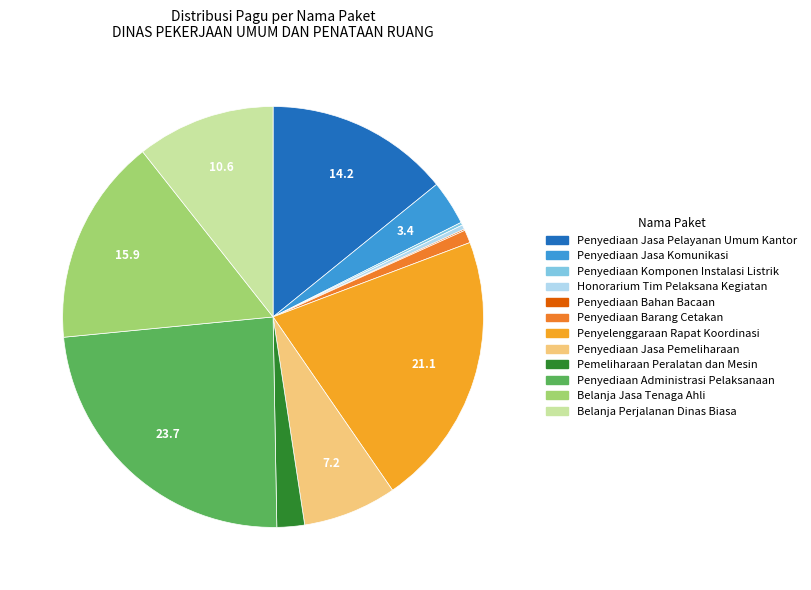

Is it true that Penyediaan Administrasi Pelaksanaan is 29% of the pie?

False